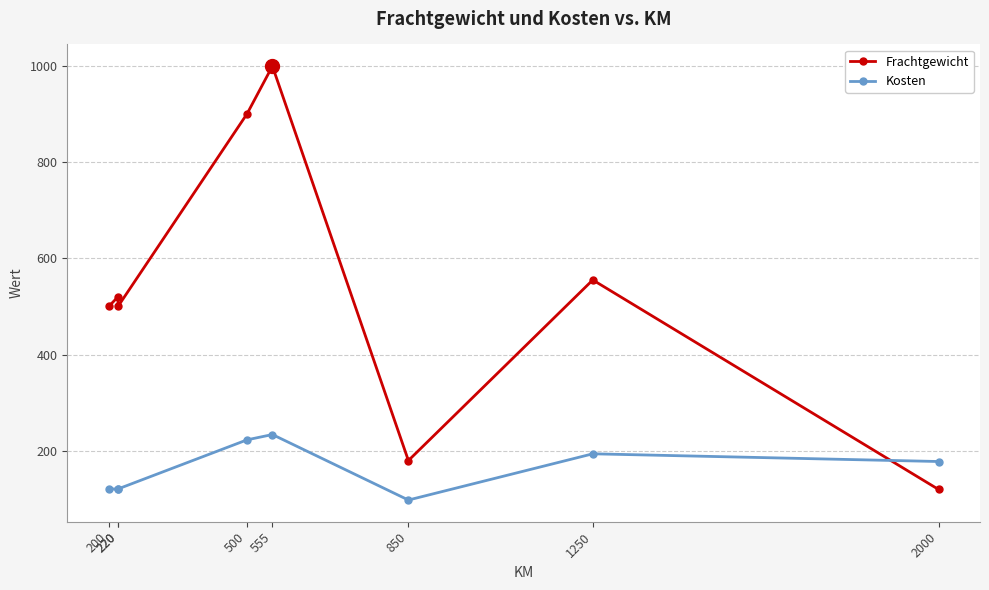

At which category does the chart reach its minimum across all series?

850